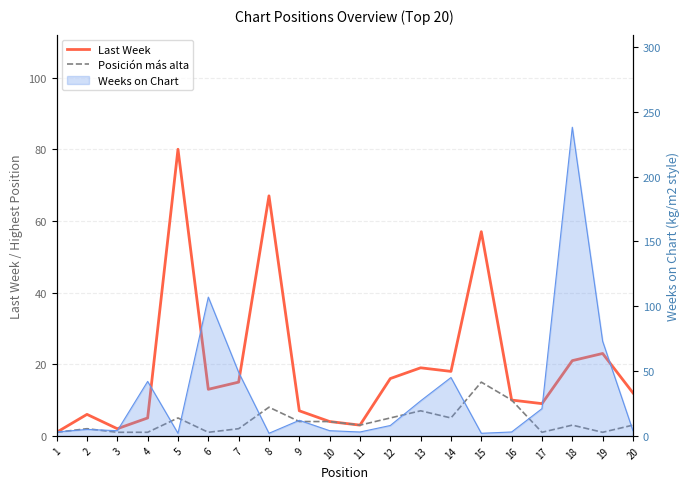

What is the sum of all Posición más alta values?

82